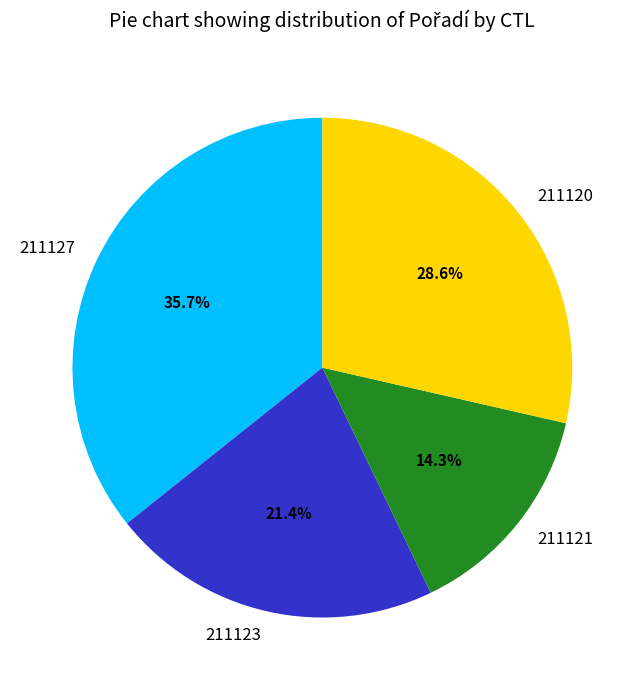

The 211121 slice represents 6% of the pie. True or false?

False